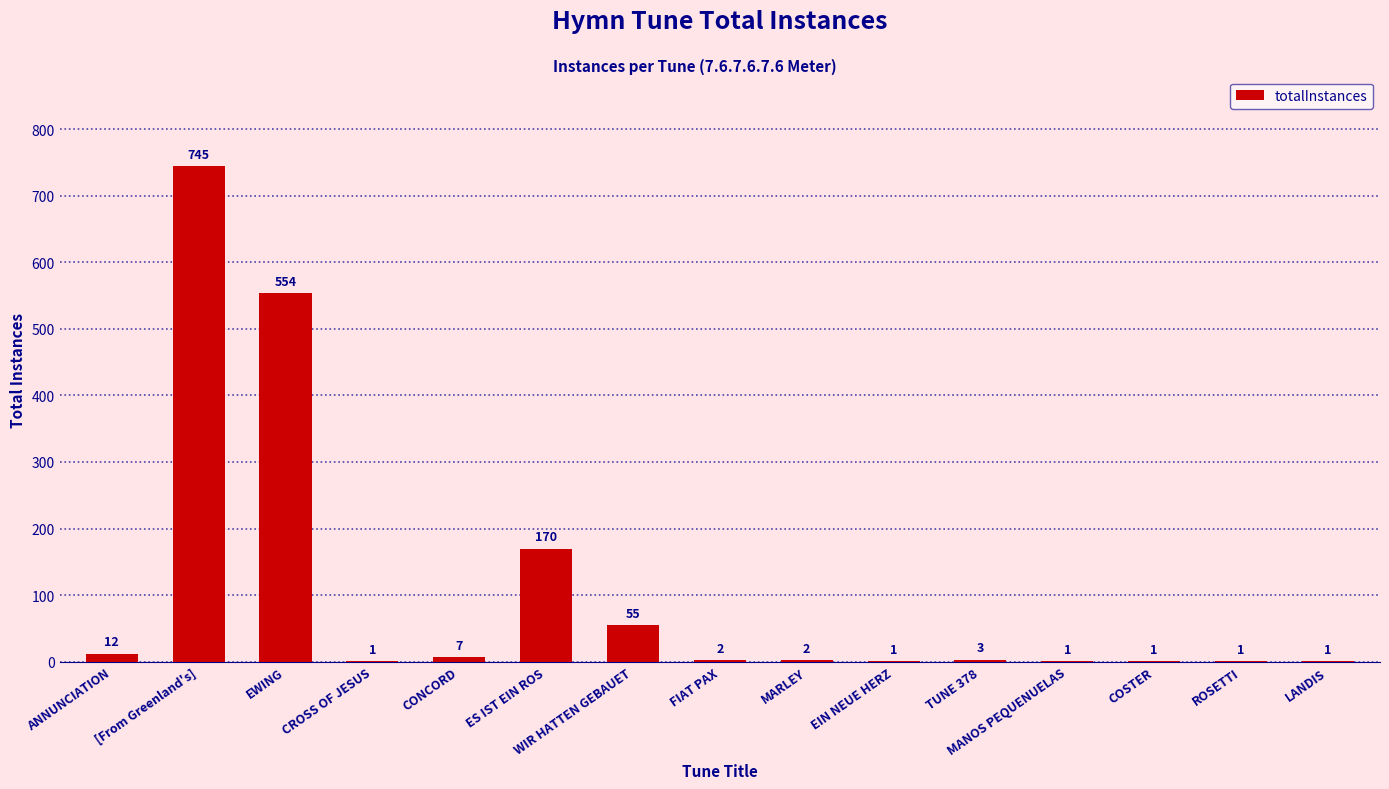

What is the change in value from [From Greenland's] to MANOS PEQUENUELAS?

-744